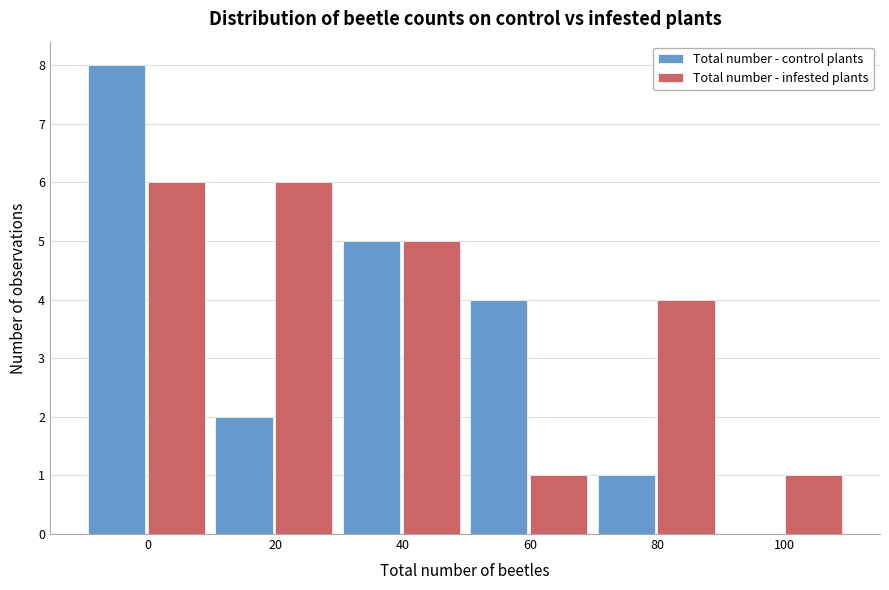

Reading right to left, transcribe all the data shown in this chart.

Total number - control plants: 100=0	80=1	60=4	40=5	20=2	0=8
Total number - infested plants: 100=1	80=4	60=1	40=5	20=6	0=6